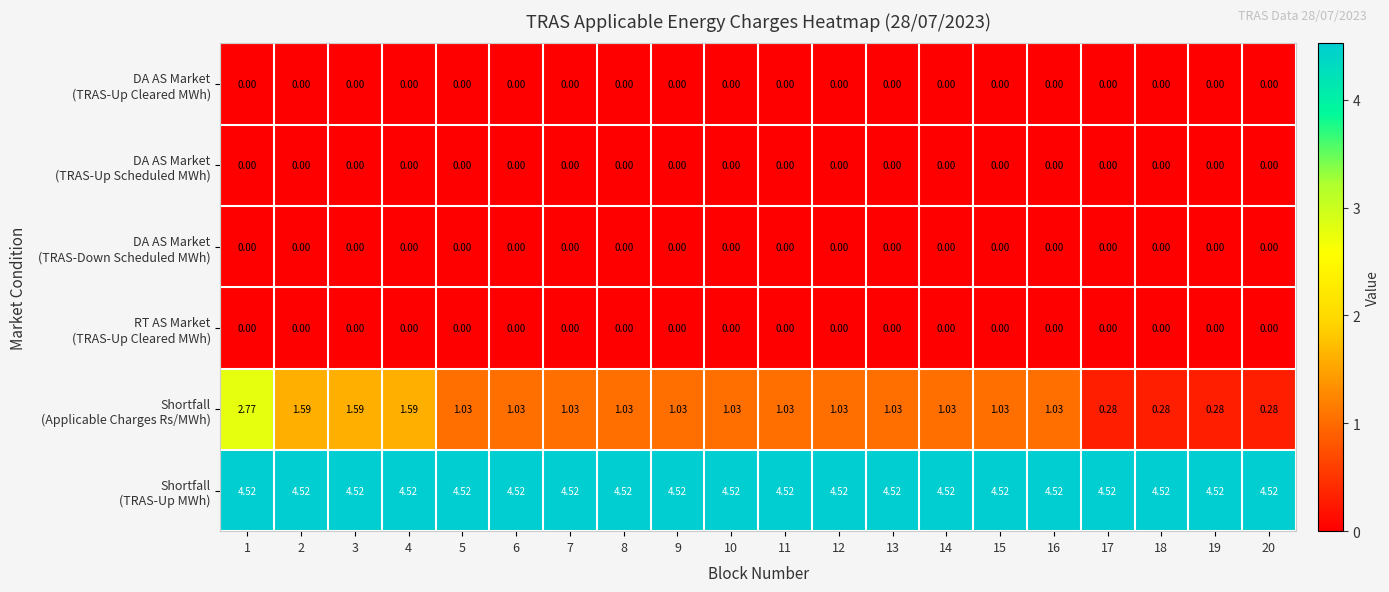

Count the number of categories in the chart.

20